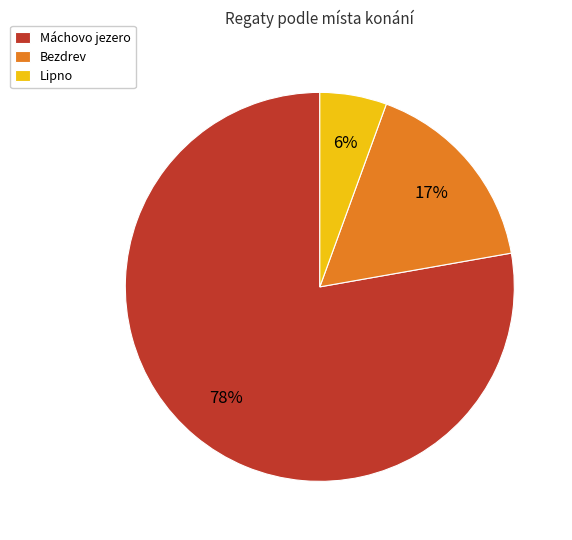

What percentage is the Lipno slice, to the nearest percent?

6%